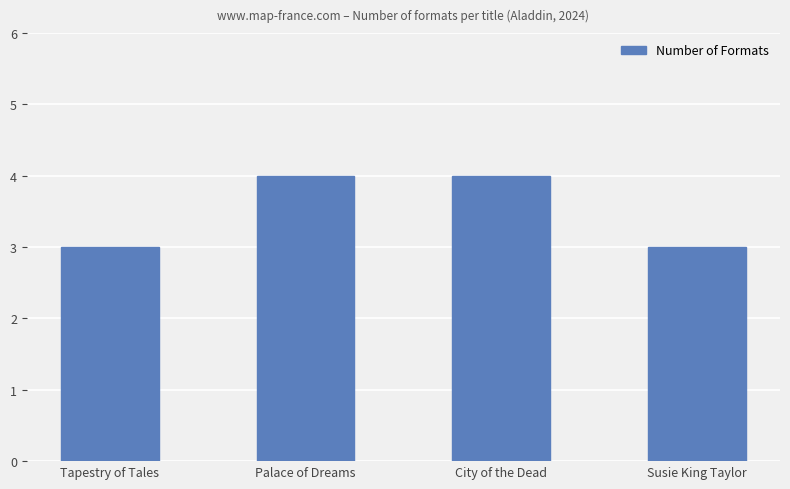

What is the greatest value displayed?

4